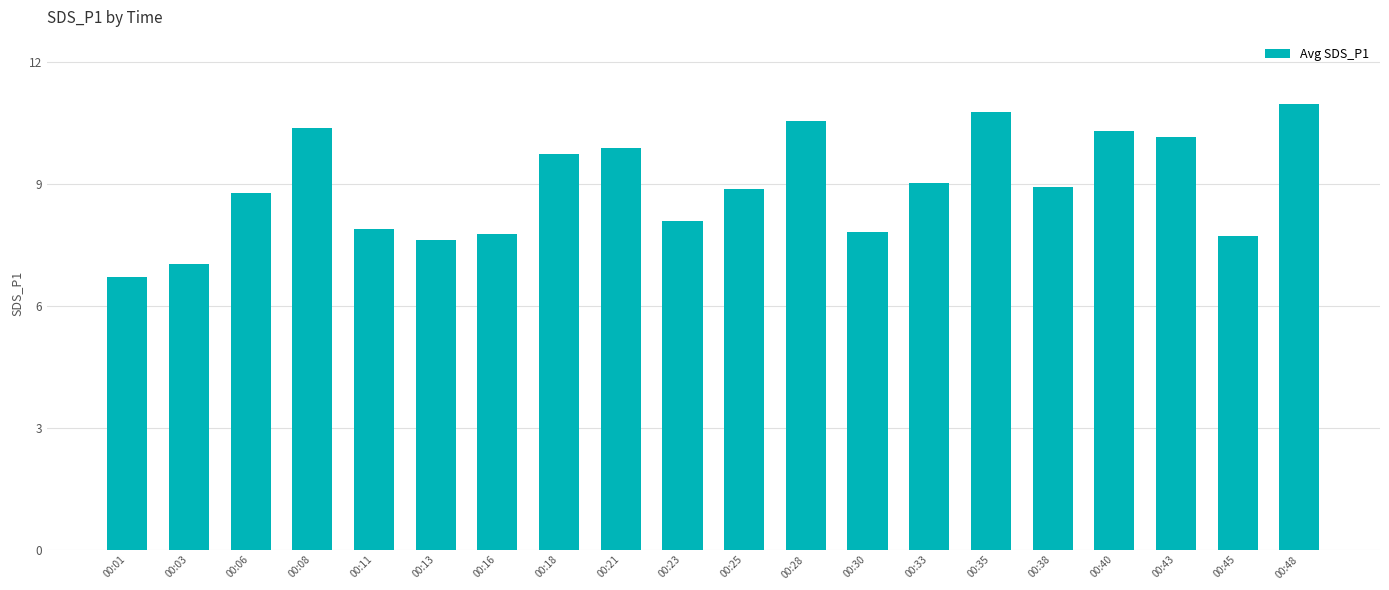

How many bars are there in total?

20